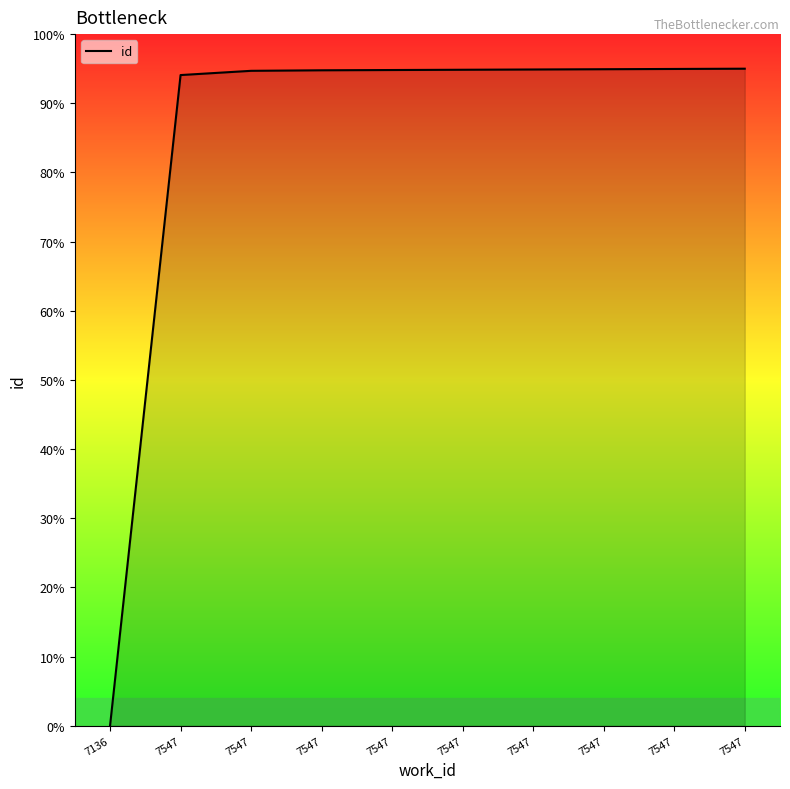

Rank the categories by value from lowest to highest.

7136, 7547, 7547, 7547, 7547, 7547, 7547, 7547, 7547, 7547